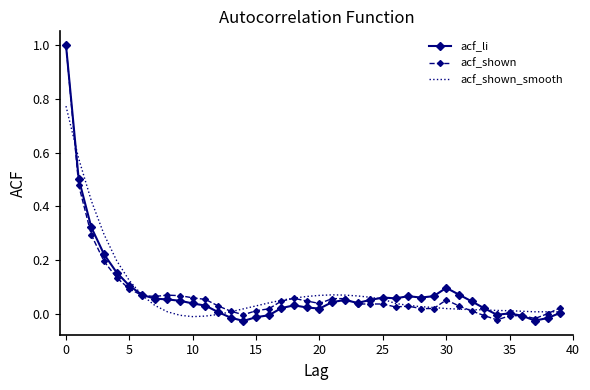

What are all the series names shown in the legend?

acf_li, acf_shown, acf_shown_smooth